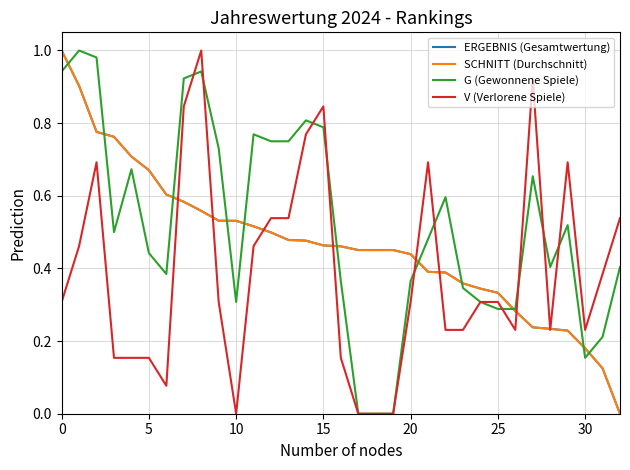

Does the chart have visible grid lines?

Yes